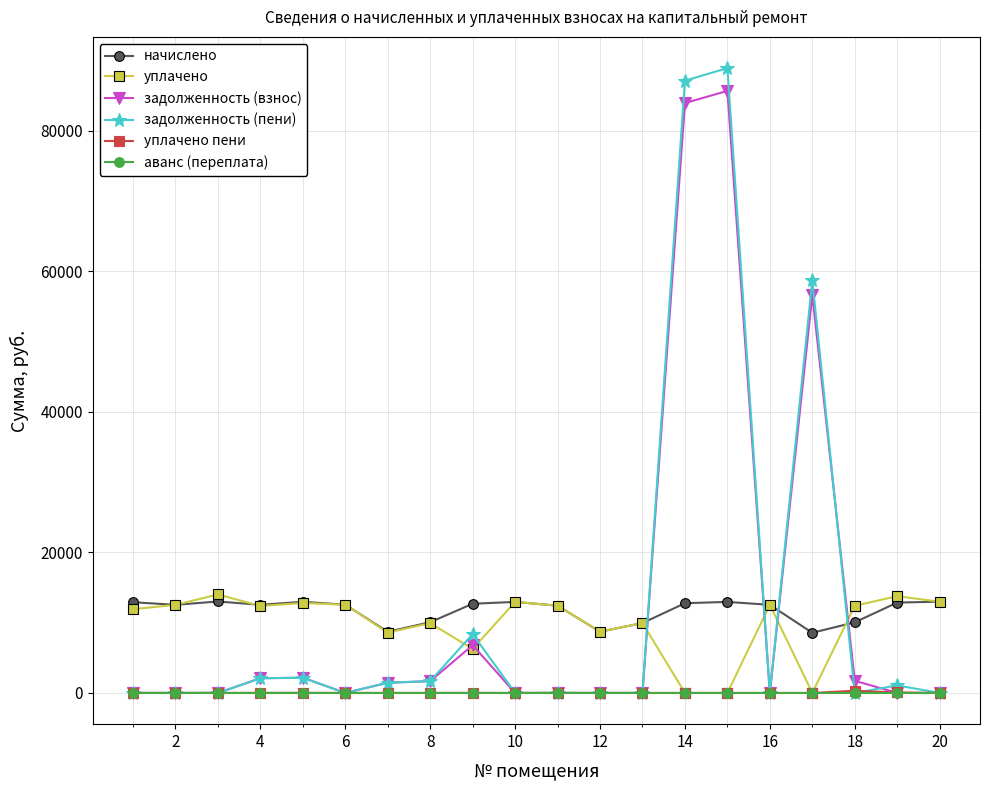

Does the chart display data point markers on the line(s)?

Yes